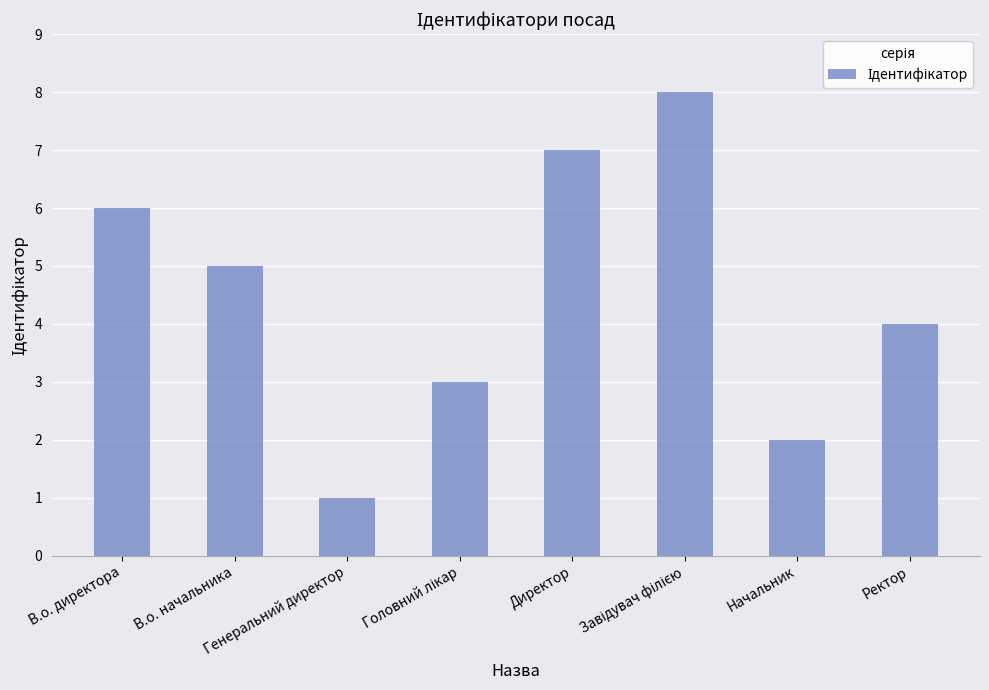

What value does the data have at Директор?

7